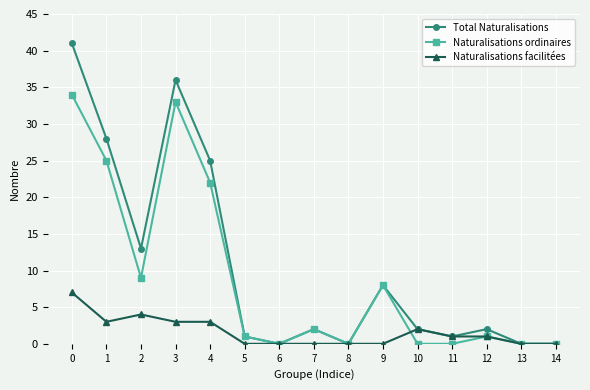

At 4, list the series in order from smallest to largest.

Naturalisations facilitées, Naturalisations ordinaires, Total Naturalisations